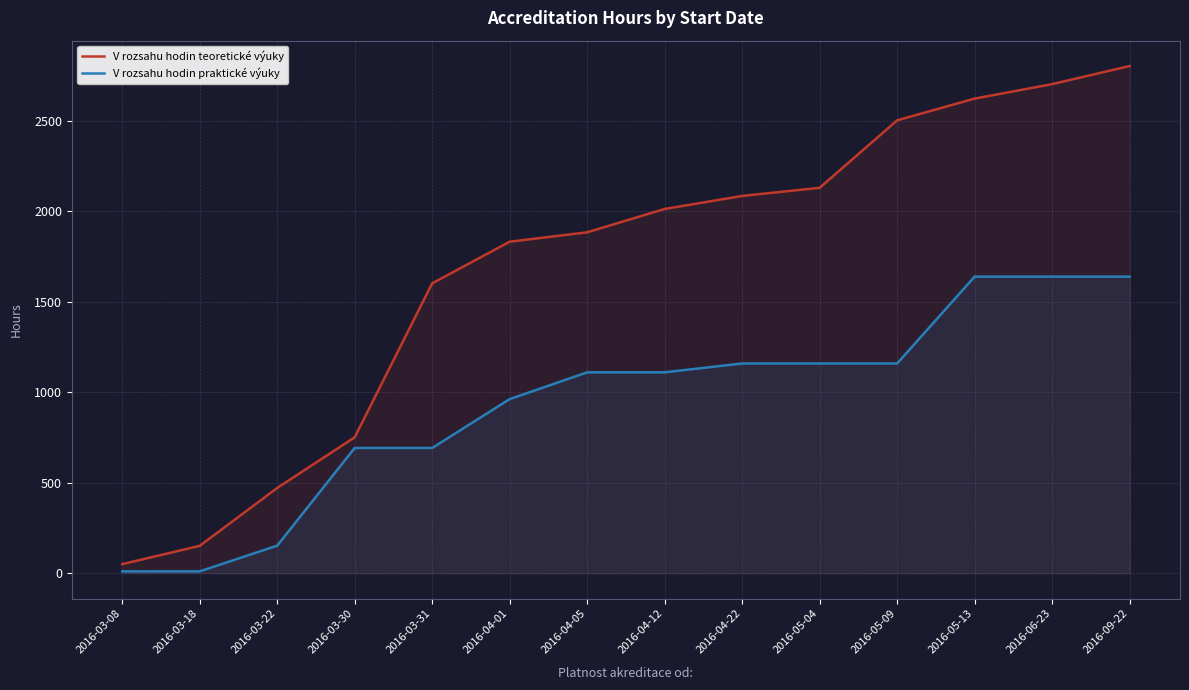

True or false: V rozsahu hodin praktické výuky and V rozsahu hodin teoretické výuky intersect in this chart.

False